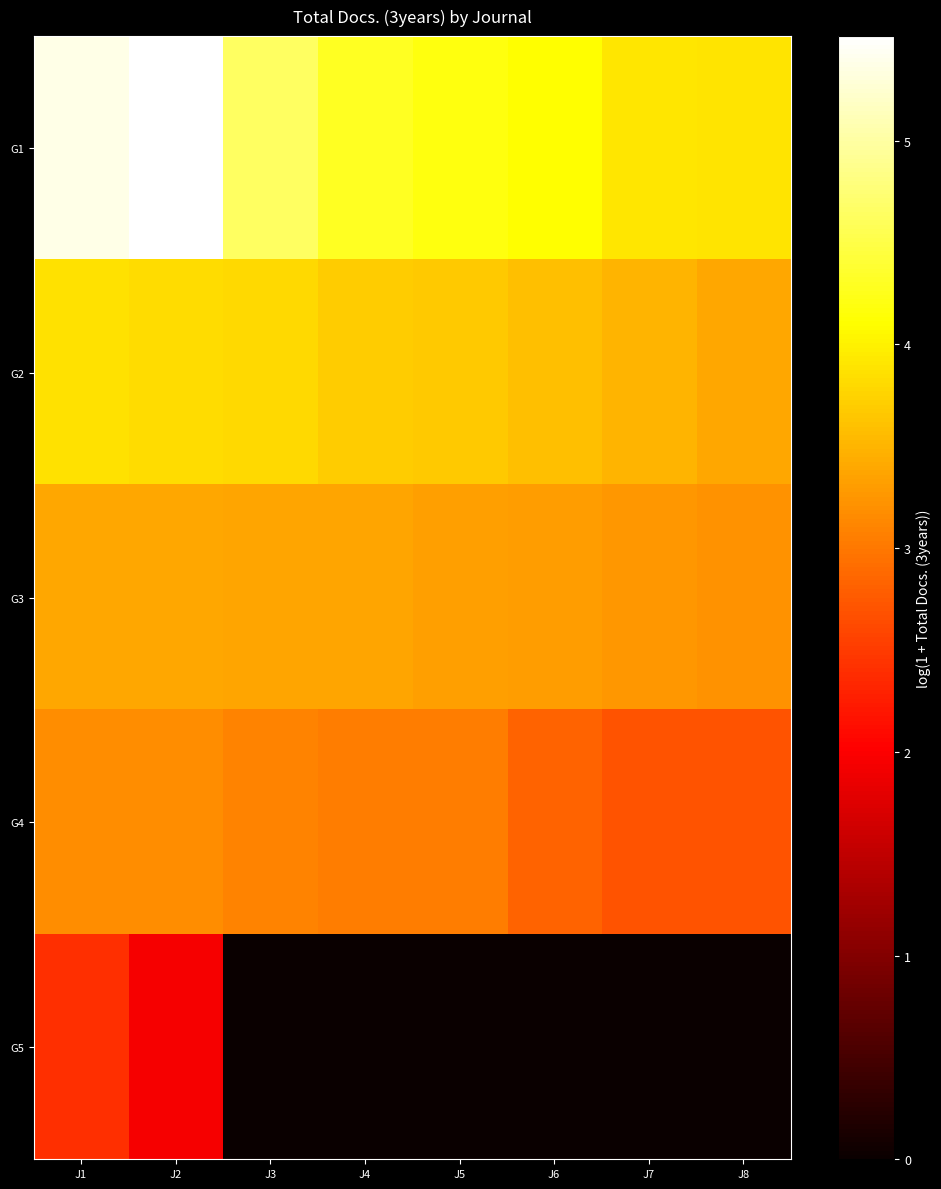

Reading left to right, transcribe all the data shown in this chart.

G1: J1=5.4	J2=5.5	J3=4.6	J4=4.3	J5=4.2	J6=4.1	J7=3.9	J8=3.9
G2: J1=3.9	J2=3.8	J3=3.8	J4=3.7	J5=3.7	J6=3.6	J7=3.5	J8=3.4
G3: J1=3.4	J2=3.4	J3=3.4	J4=3.4	J5=3.3	J6=3.3	J7=3.3	J8=3.2
G4: J1=3.2	J2=3.2	J3=3.1	J4=3.0	J5=3.0	J6=2.8	J7=2.7	J8=2.7
G5: J1=2.4	J2=1.9	J3=0.0	J4=0.0	J5=0.0	J6=0.0	J7=0.0	J8=0.0